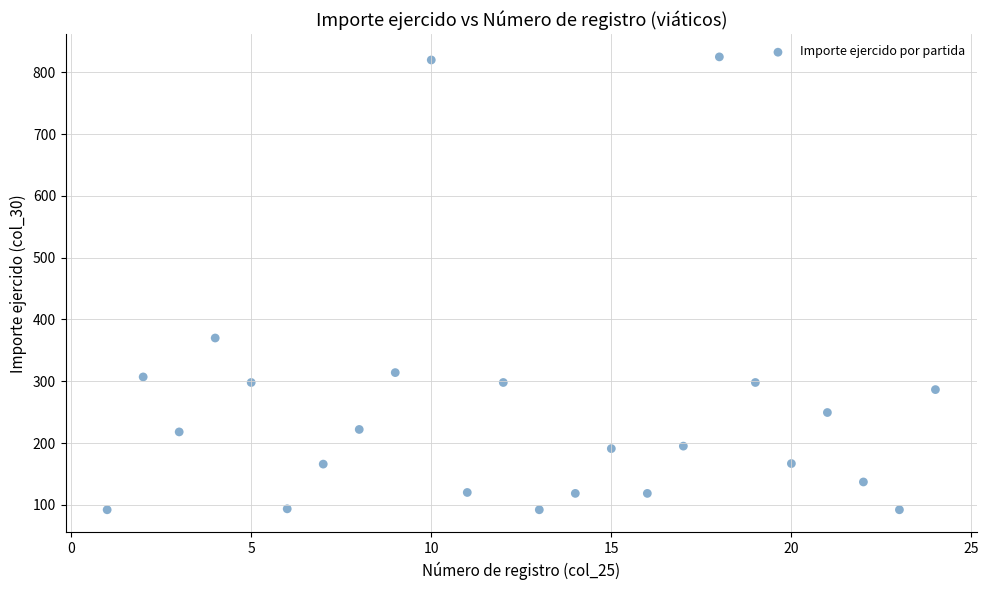

What Y value in the scatter plot is closest to 458?

370.0